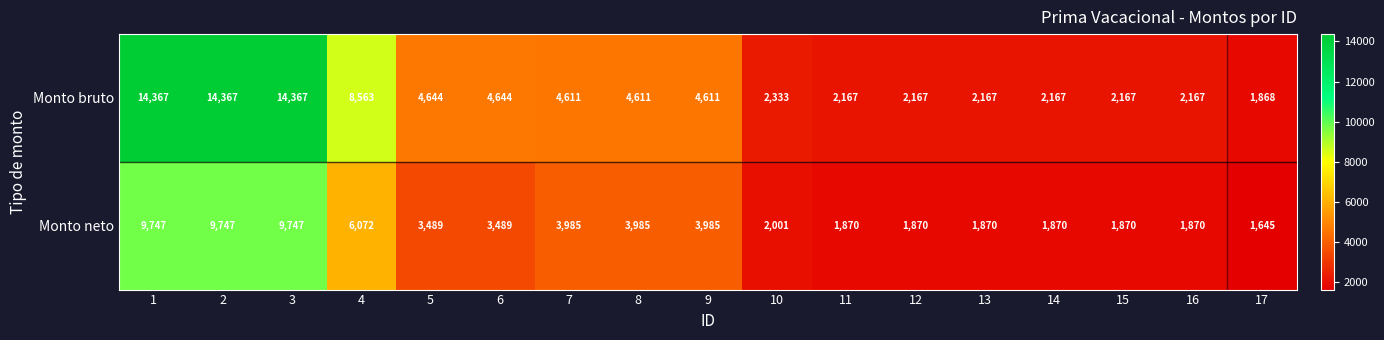

Count the number of categories in the chart.

17